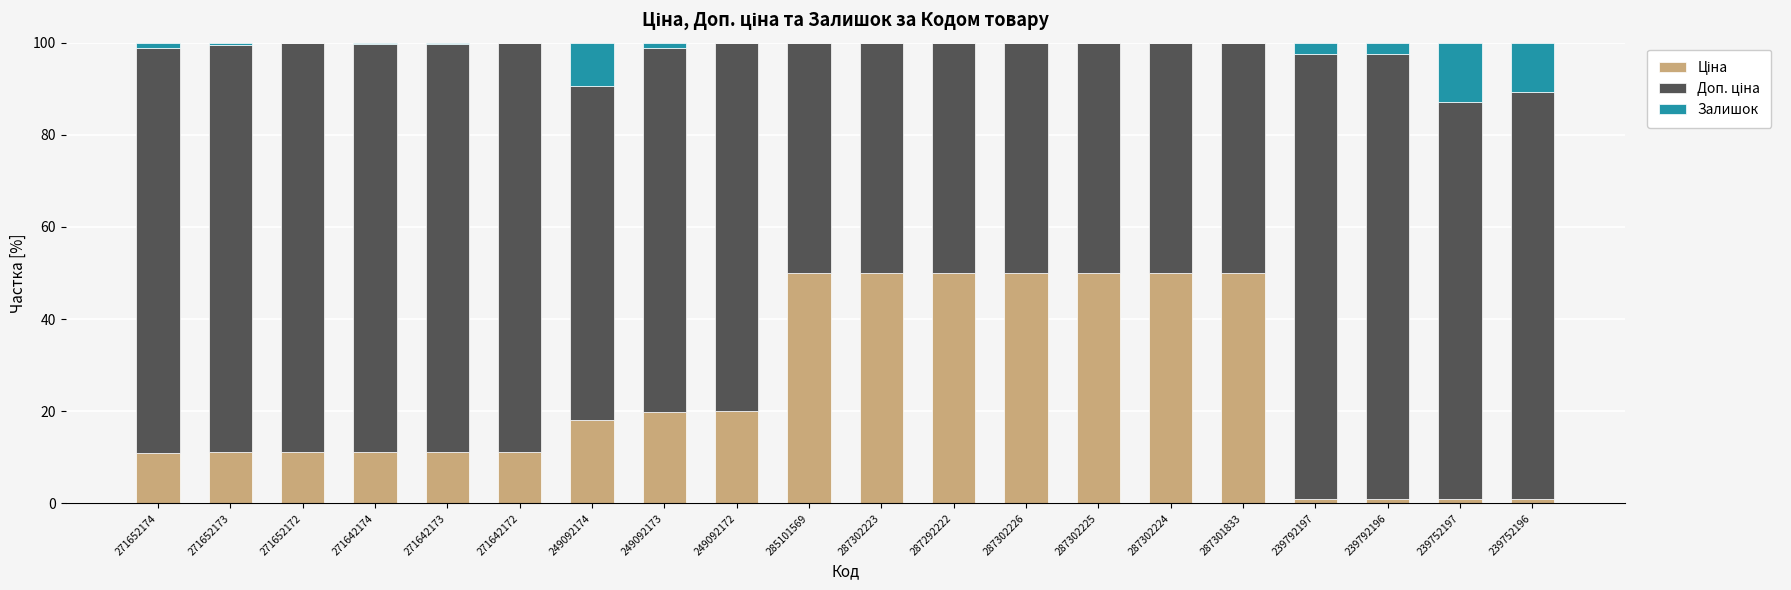

What is the total value across all series at 249092172?

100.0